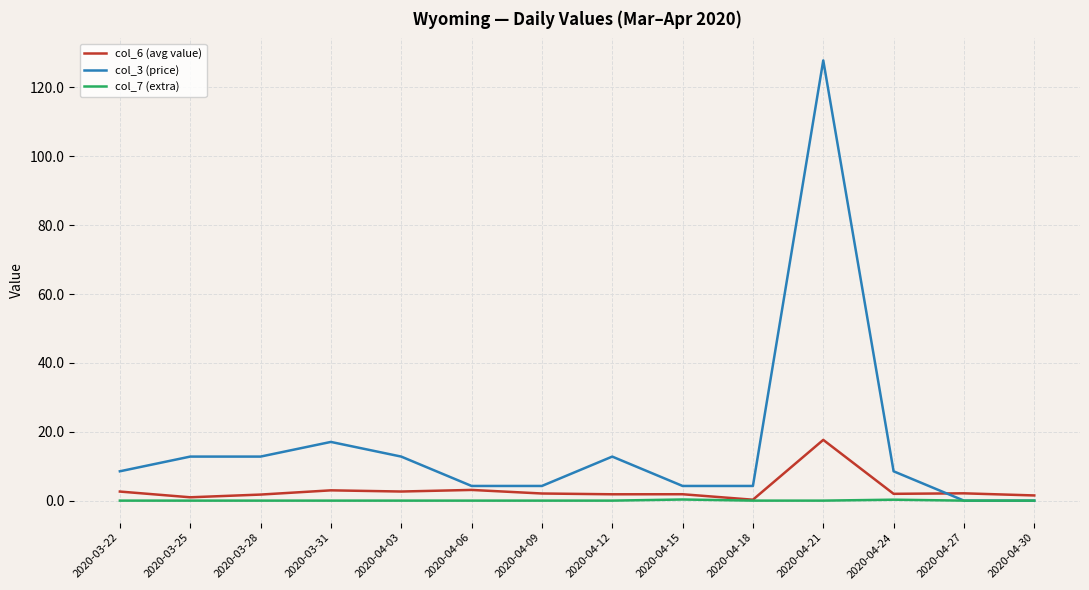

What is the difference between the highest and lowest values at 2020-04-21?

127.9